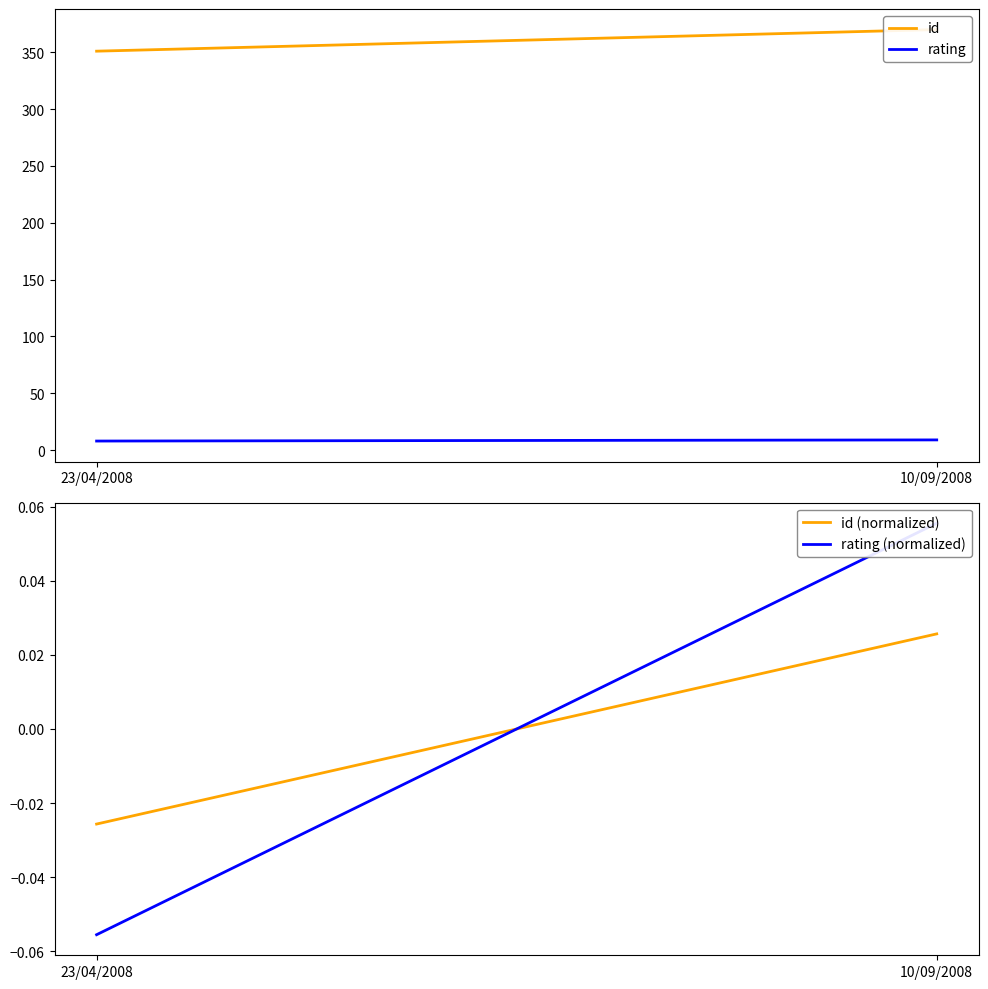

What is the average value of the id series?

360.5